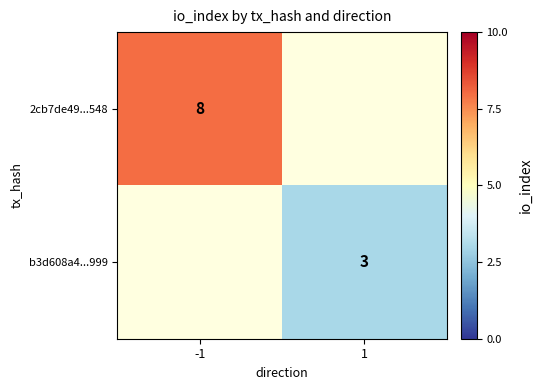

Which category has the highest value across all series?

-1